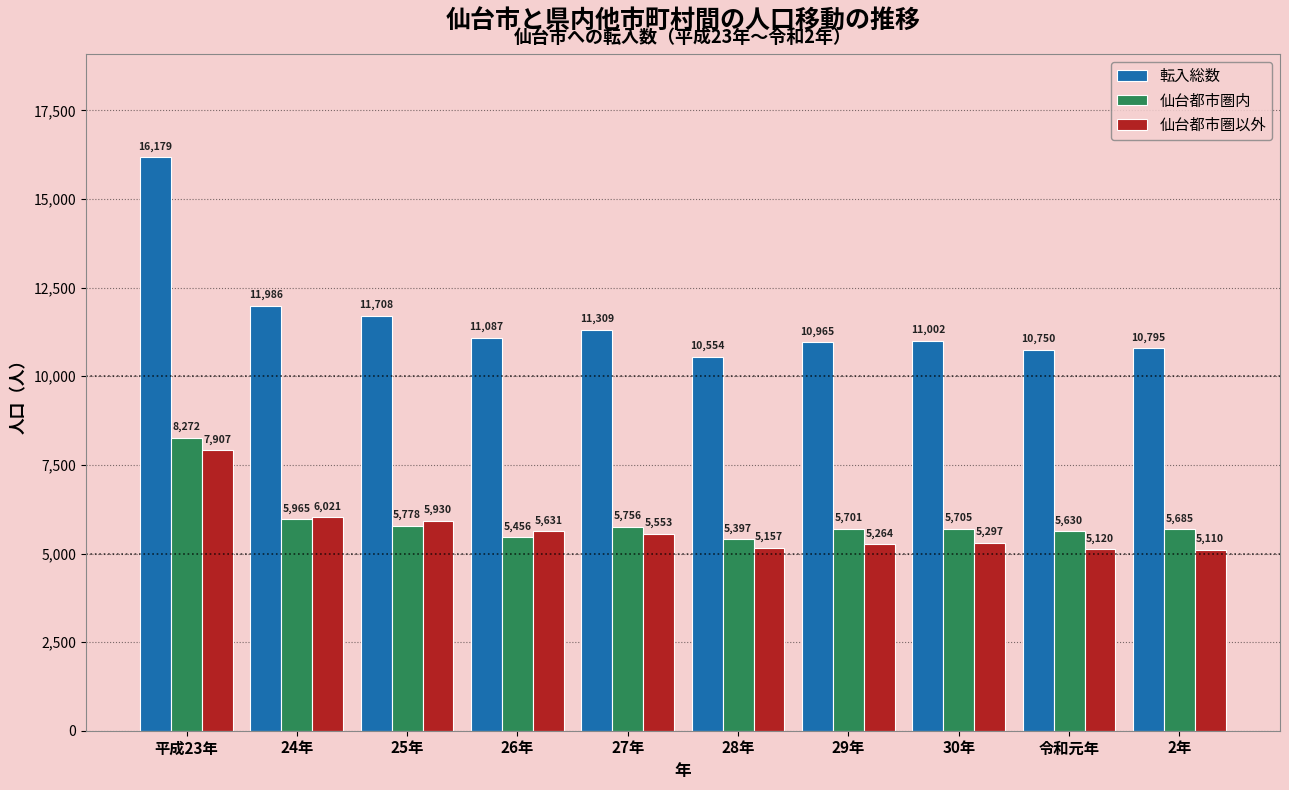

Reading right to left, list all the values displayed in this chart.

転入総数: 10795	10750	11002	10965	10554	11309	11087	11708	11986	16179
仙台都市圏内: 5685	5630	5705	5701	5397	5756	5456	5778	5965	8272
仙台都市圏以外: 5110	5120	5297	5264	5157	5553	5631	5930	6021	7907